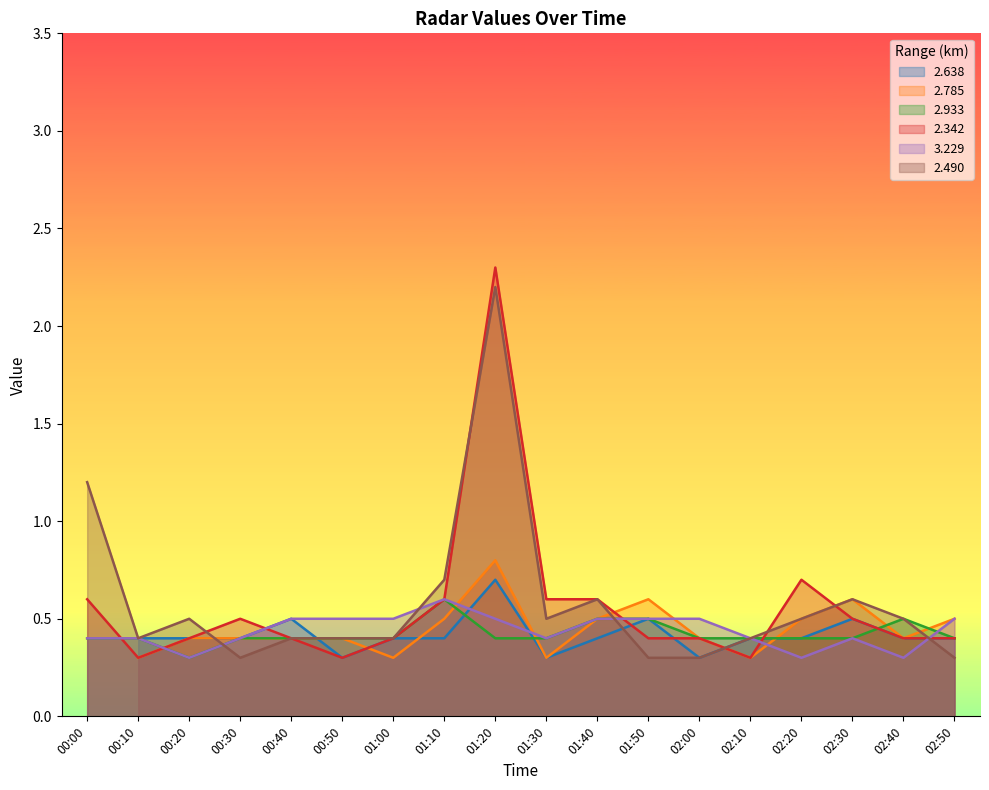

Count the   2.490 values in the range 0 to 1.

16